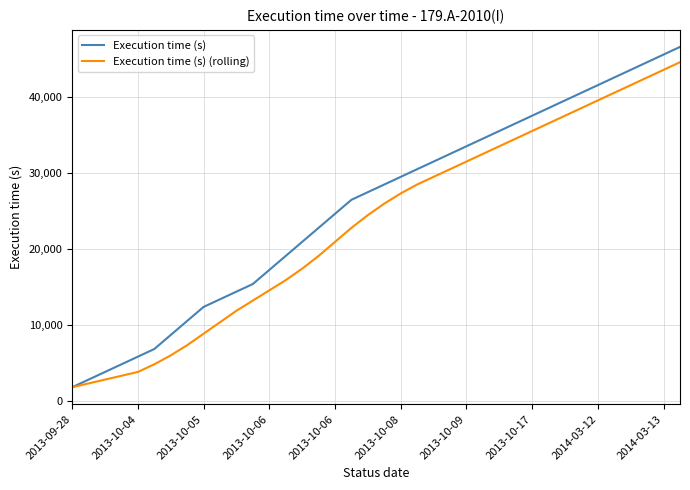

What is the smallest value displayed?

1845.0